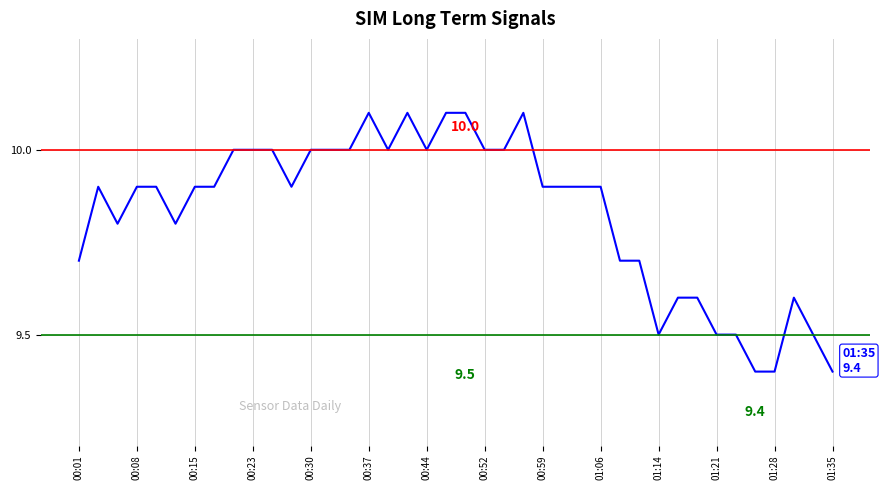

Reading right to left, extract all data points from this chart.

9.4	9.5	9.6	9.4	9.4	9.5	9.5	9.6	9.6	9.5	9.7	9.7	9.9	9.9	9.9	9.9	10.1	10.0	10.0	10.1	10.1	10.0	10.1	10.0	10.1	10.0	10.0	10.0	9.9	10.0	10.0	10.0	9.9	9.9	9.8	9.9	9.9	9.8	9.9	9.7